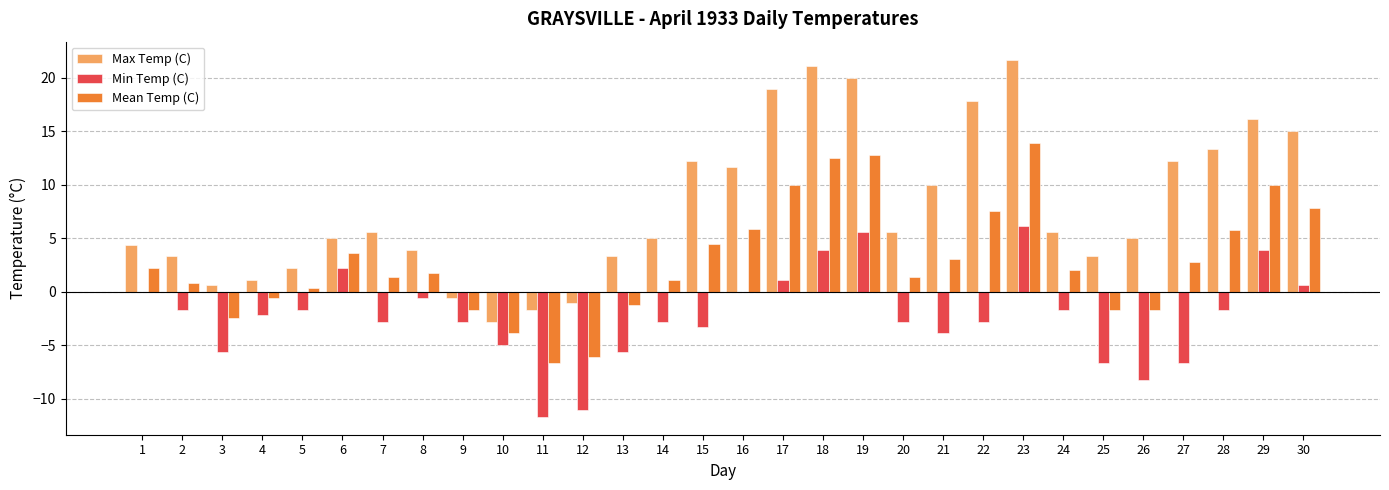

The value of Max Temp (C) at 15 is 12.2. True or false?

True